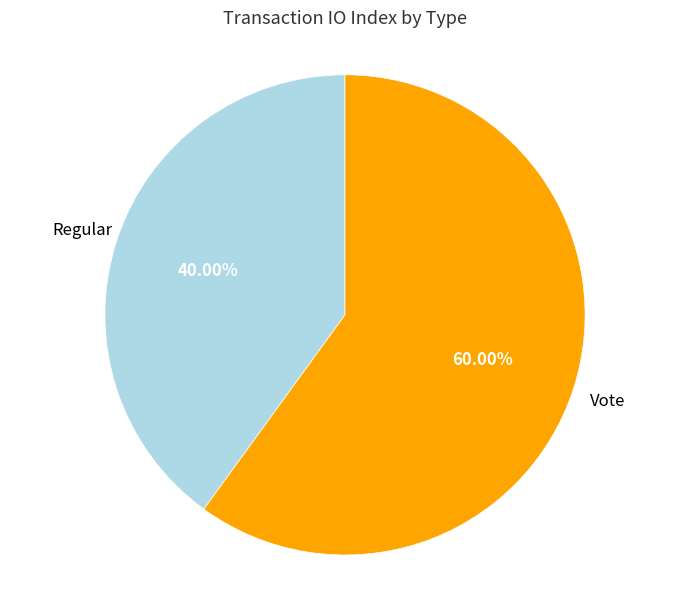

To the nearest percent, what percentage of the pie is Vote?

60%